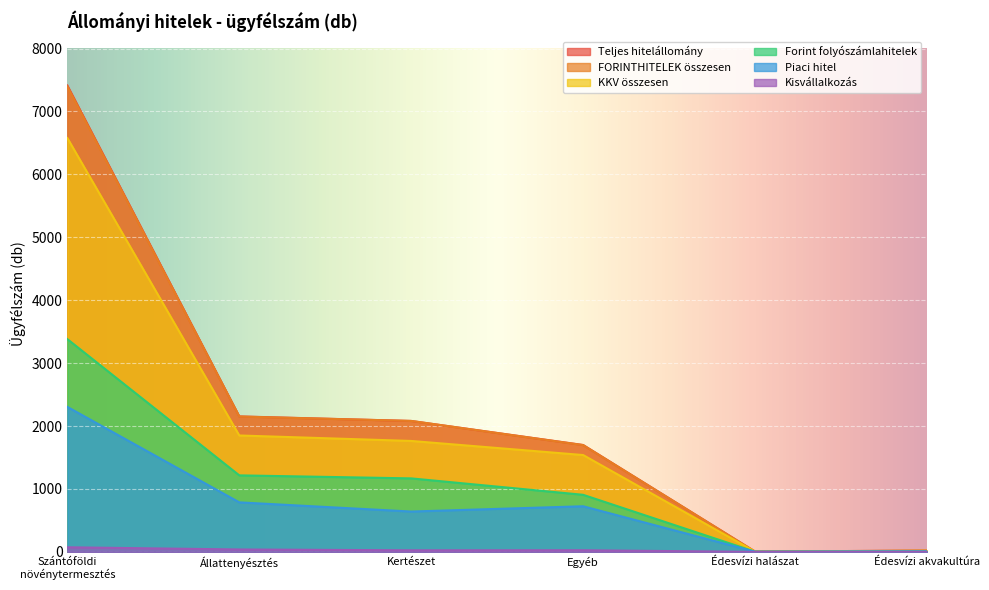

What is the difference between the KKV összesen values at Egyéb and Édesvízi akvakultúra?

1522